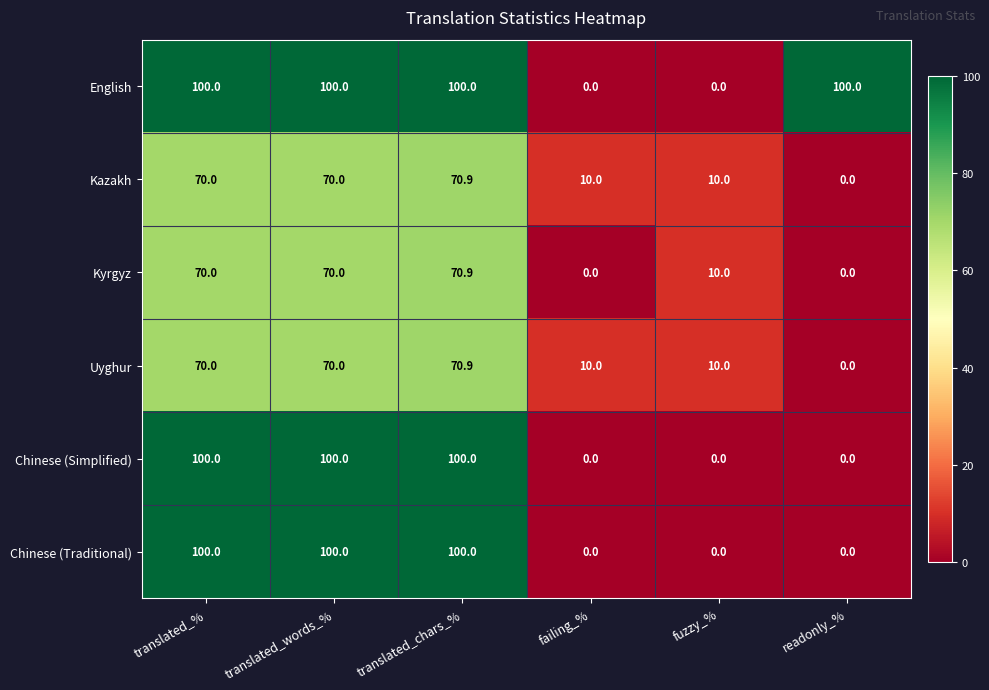

At how many categories does at least one series exceed 73?

4